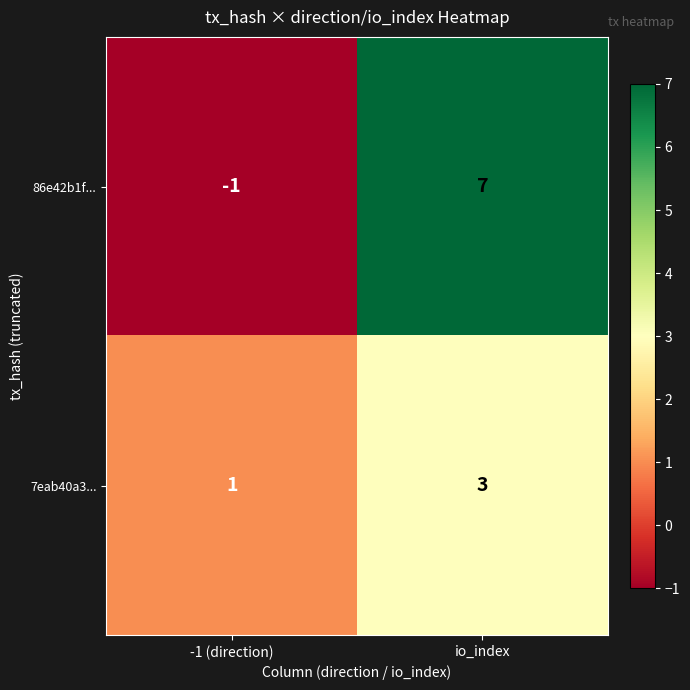

How many distinct data groups are displayed?

2